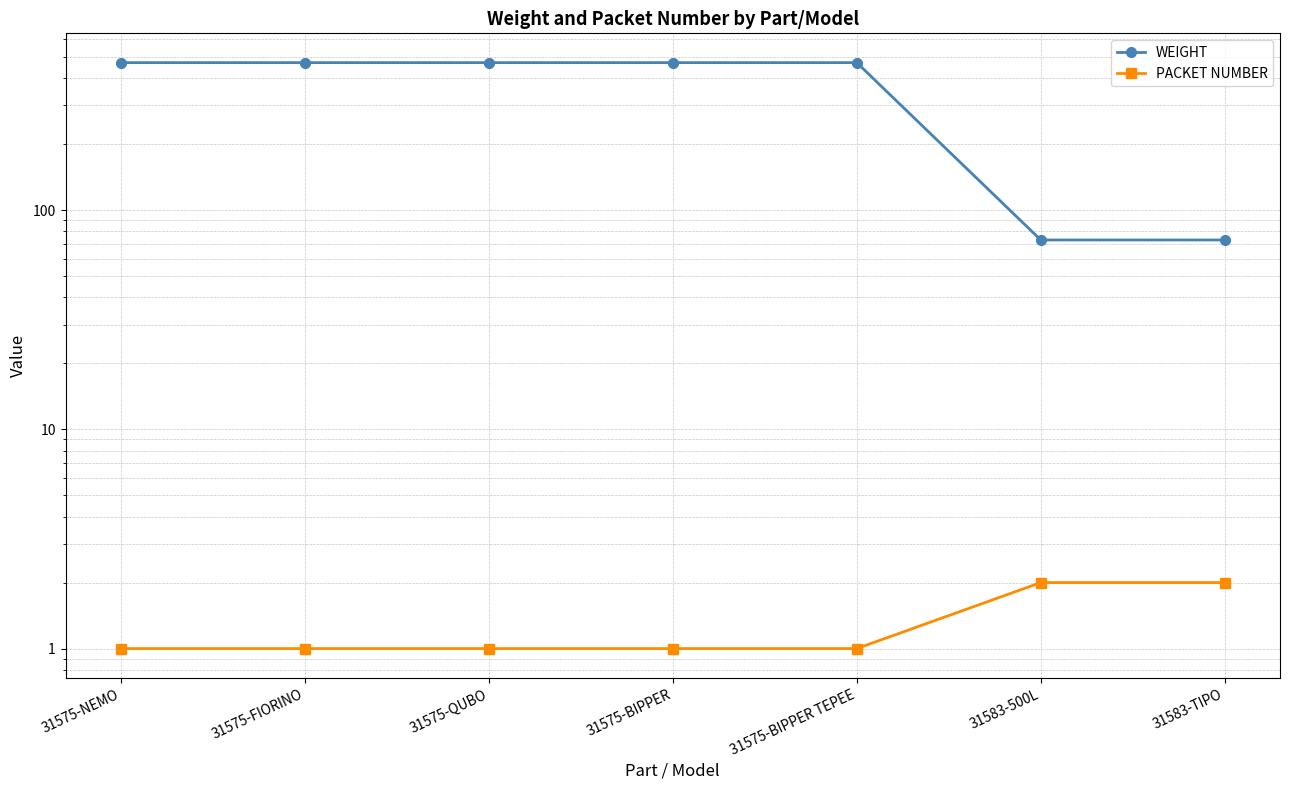

True or false: PACKET NUMBER and WEIGHT intersect in this chart.

False